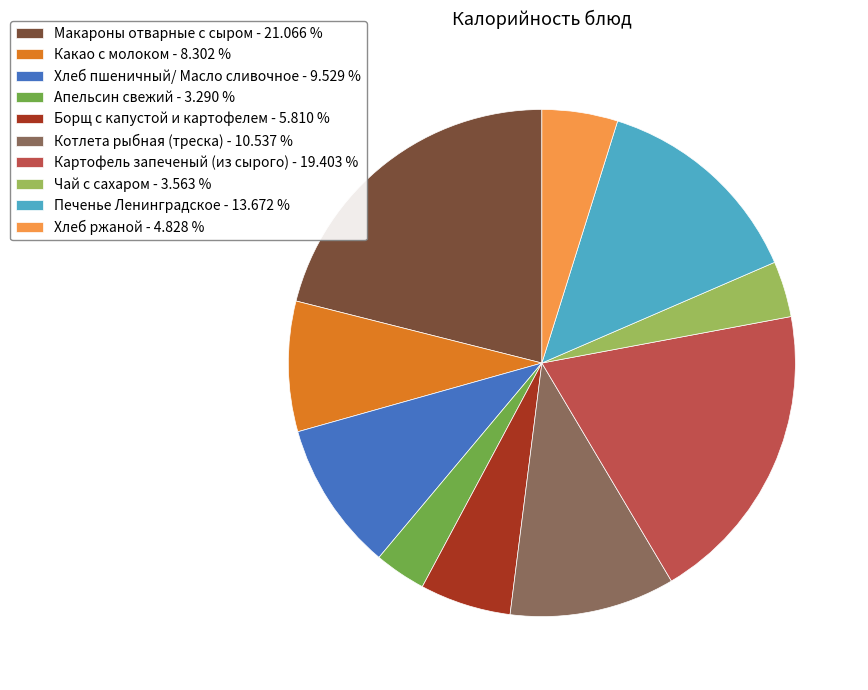

Do Борщ с капустой и картофелем - 5.810 % and Чай с сахаром - 3.563 % together represent more than half of the pie?

No